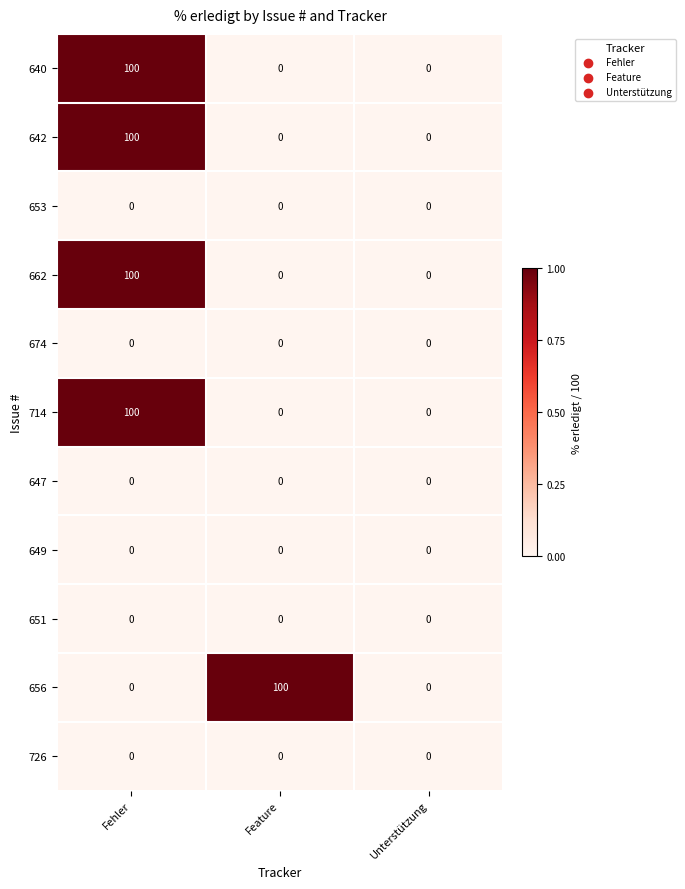

What is the sum of all 714 values?

100